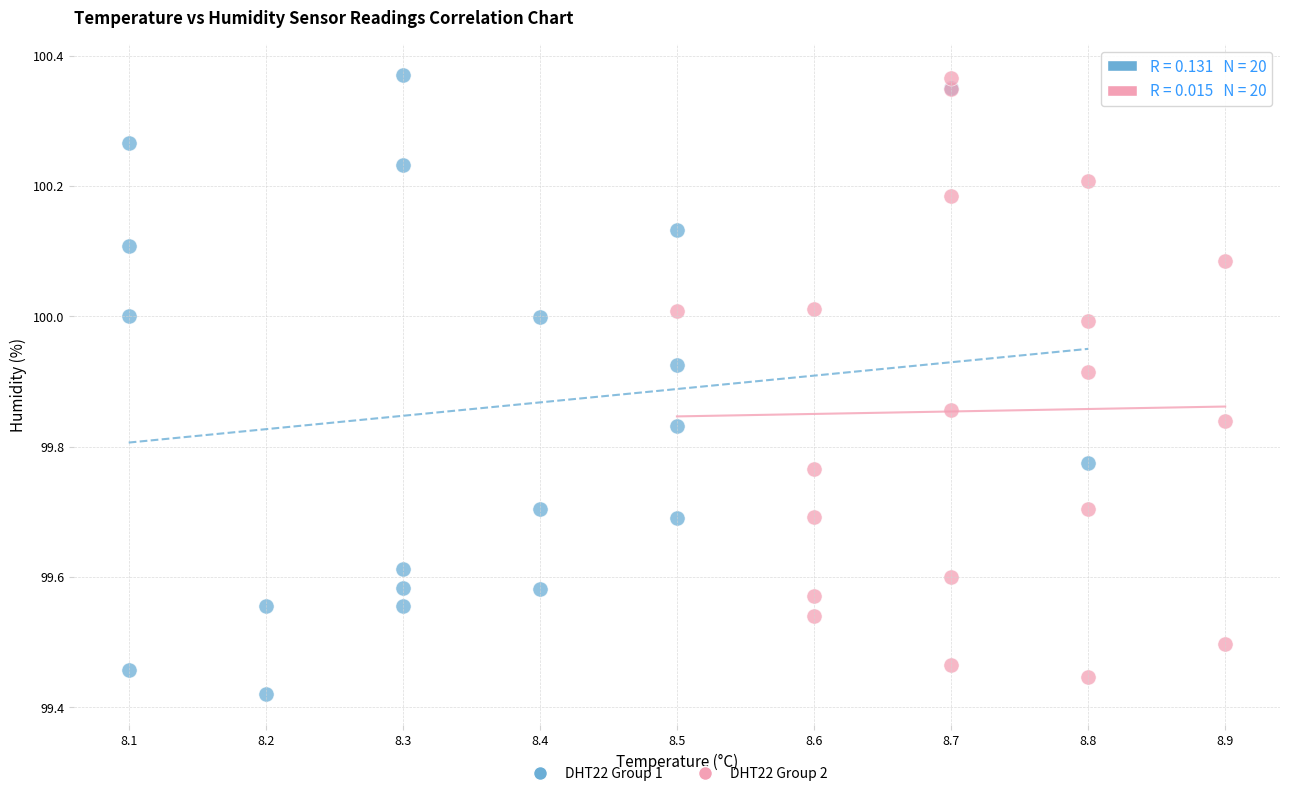

Which series contains the lowest Y value?

DHT22 Group 1